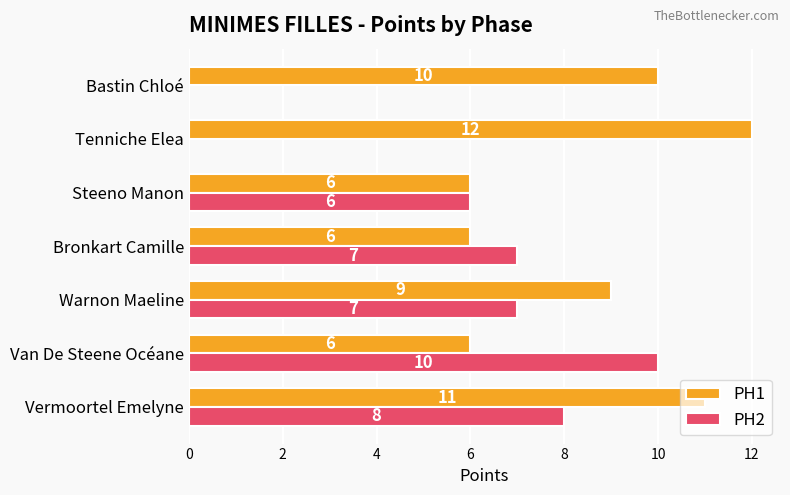

Between Warnon Maeline and Tenniche Elea, which series saw the biggest shift?

PH2